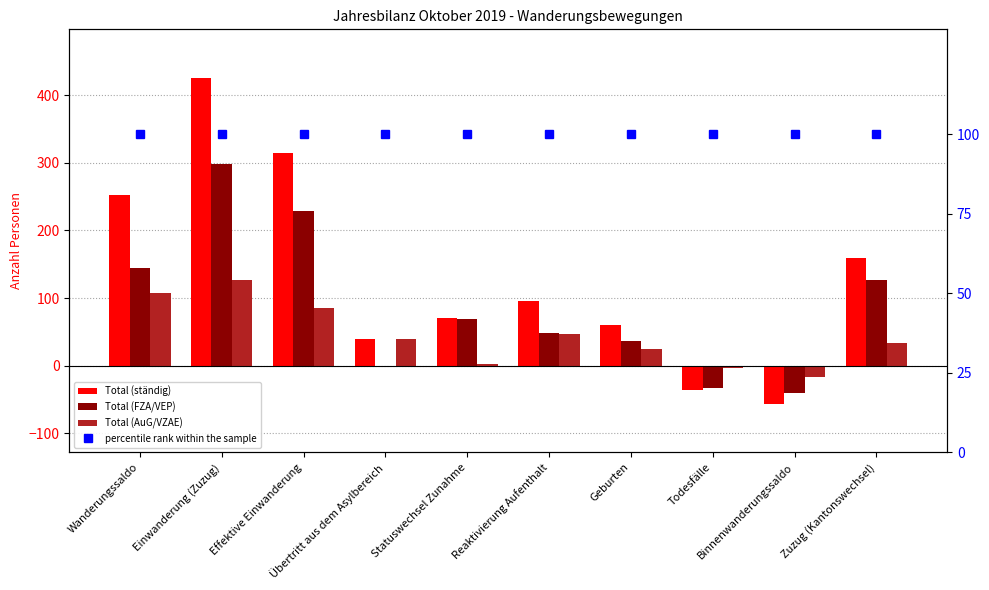

What is the label of the 9th bar from the left?

Binnenwanderungssaldo